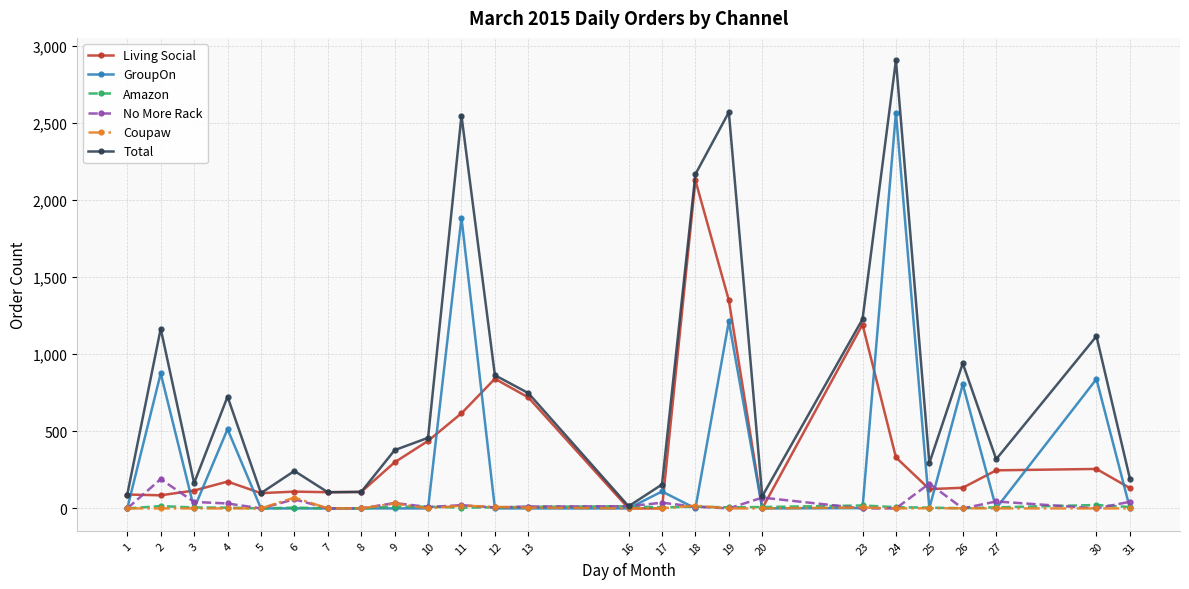

What are all the series names shown in the legend?

Living Social, GroupOn, Amazon, No More Rack, Coupaw, Total